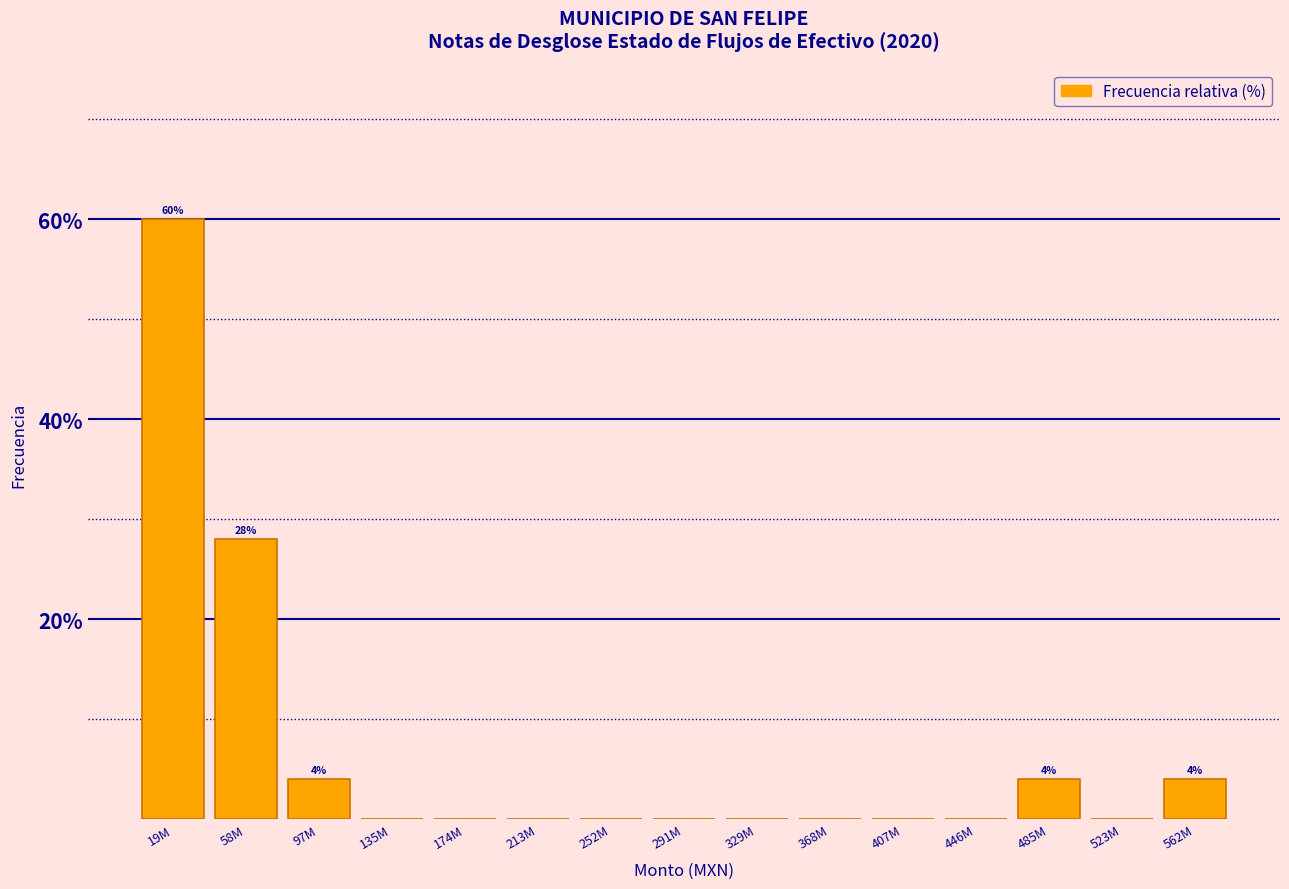

Reading left to right, extract all data points from this chart.

19M=60.0	58M=28.0	97M=4.0	135M=0.0	174M=0.0	213M=0.0	252M=0.0	291M=0.0	329M=0.0	368M=0.0	407M=0.0	446M=0.0	485M=4.0	523M=0.0	562M=4.0